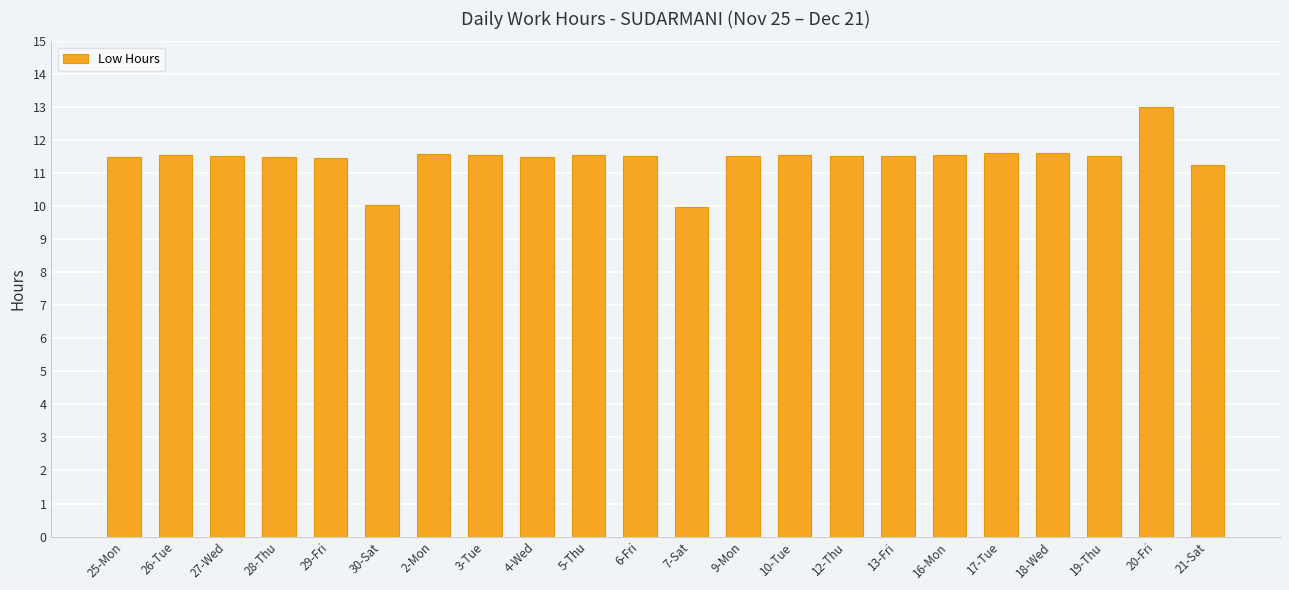

What is the change in value from 13-Fri to 21-Sat?

-0.3